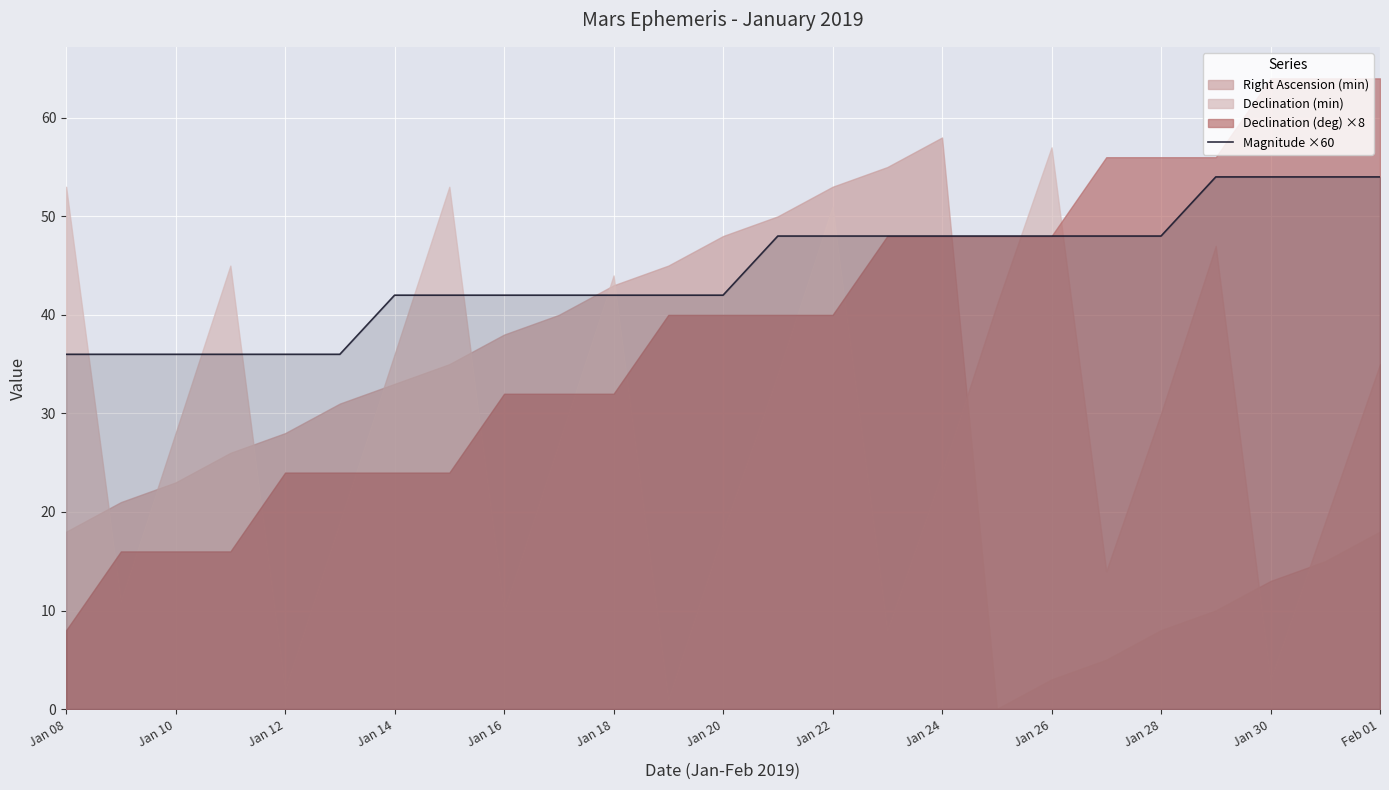

Is it true that Magnitude ×60 equals 36 at Jan 12?

True